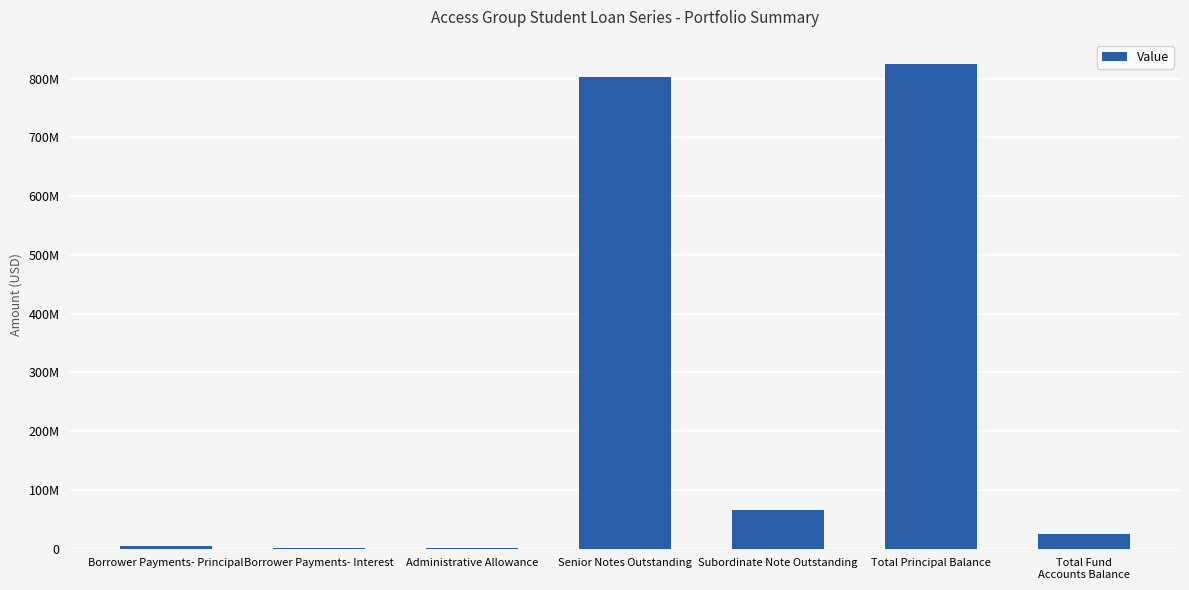

Is it true that the value at Administrative Allowance is 309312.7?

True